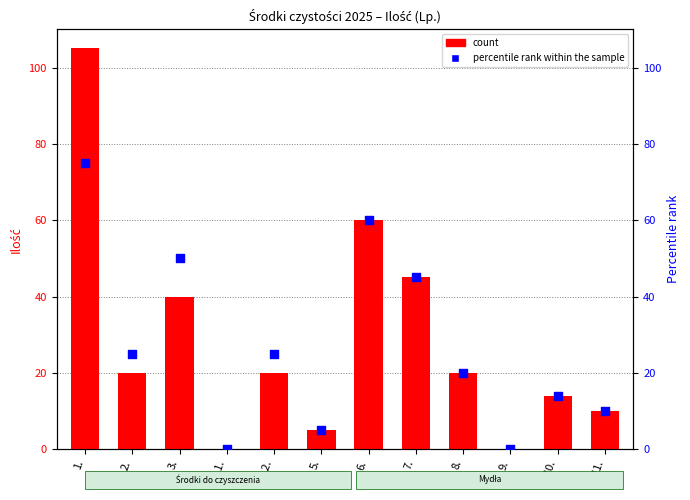

At which category is the sum across all series the highest?

1.